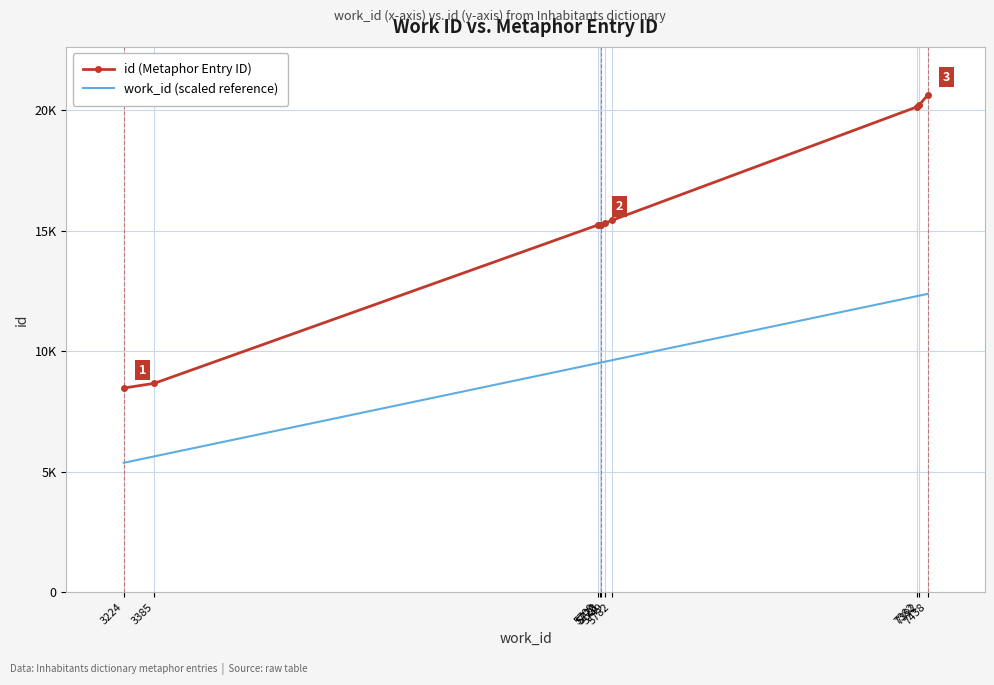

What is the difference between the maximum and minimum values in the work_id (scaled reference) series?

7013.1